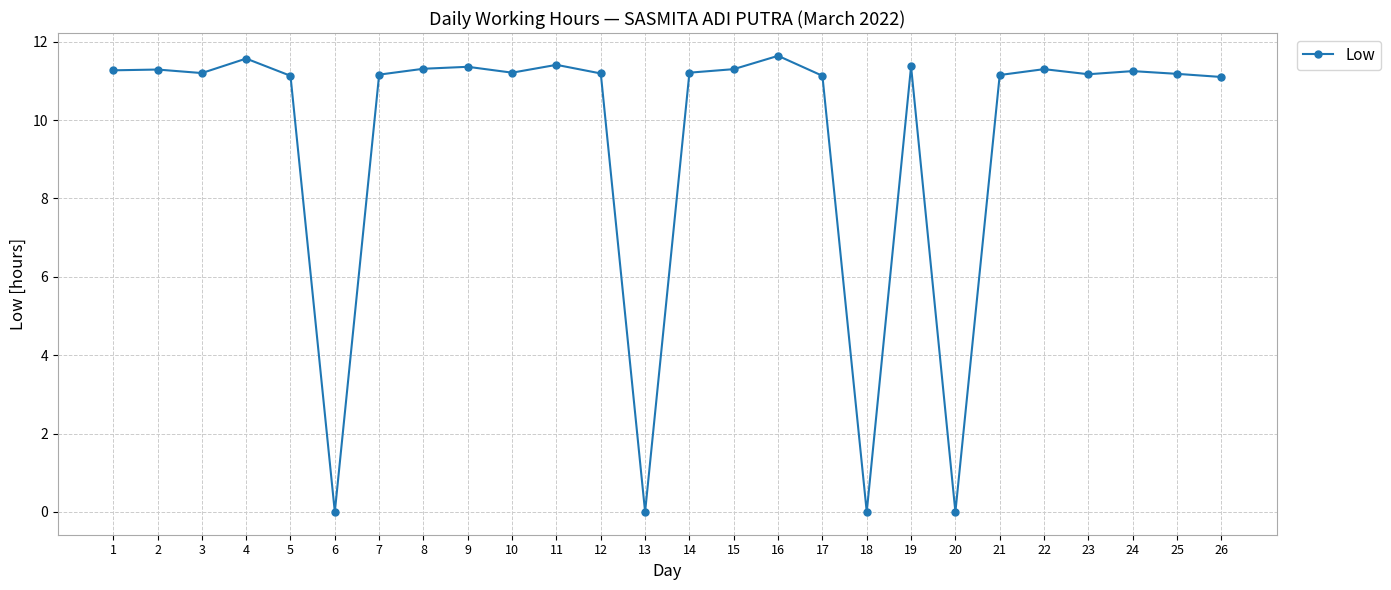

Approximately how many times larger is the value at 25 compared to 5?

1.0